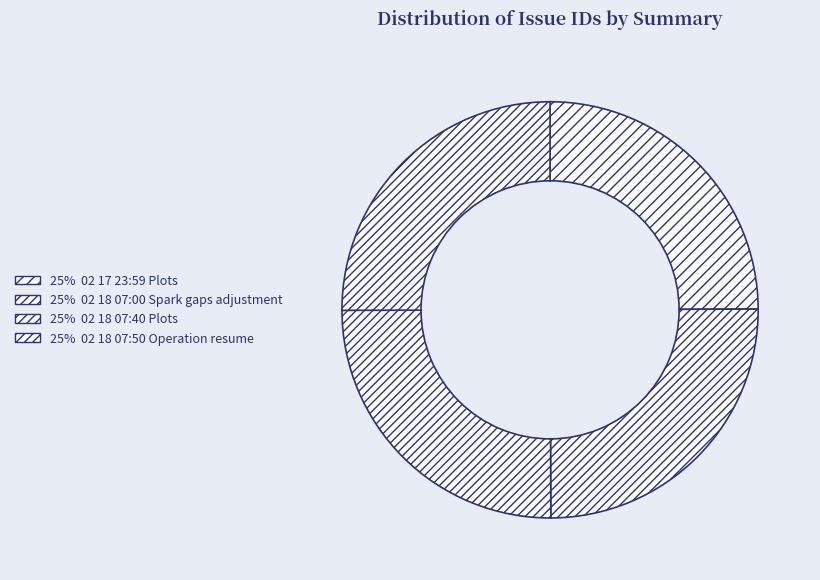

Rank the categories by value from highest to lowest.

02 18 07:50 Operation resume, 02 18 07:40 Plots, 02 18 07:00 Spark gaps adjustment, 02 17 23:59 Plots